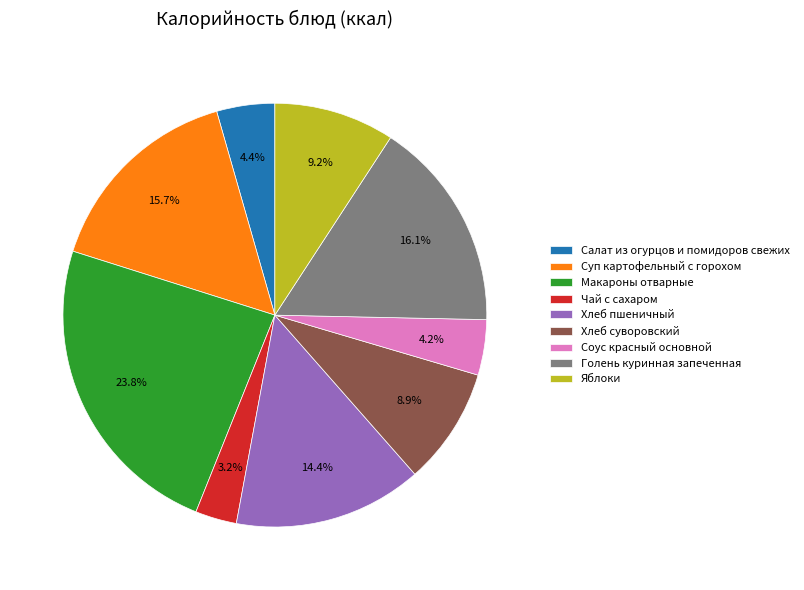

The Голень куринная запеченная slice represents 4% of the pie. True or false?

False